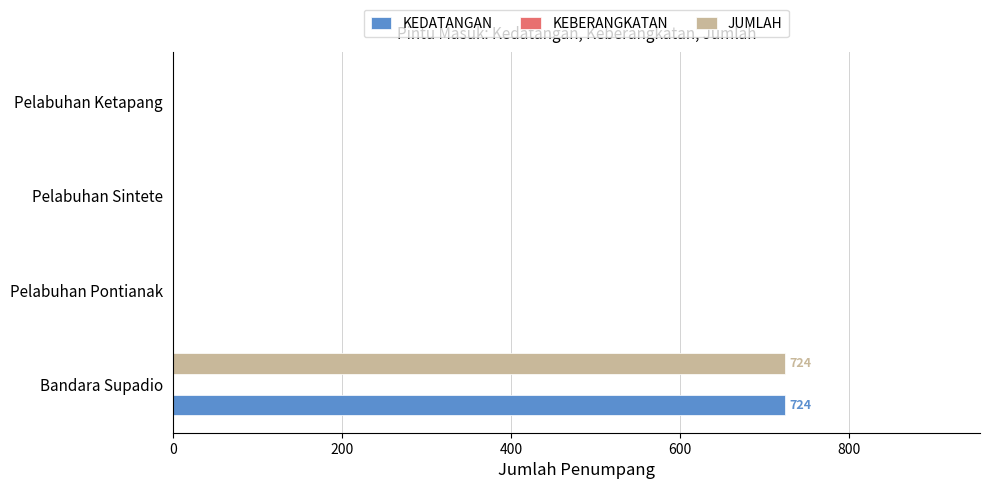

The KEDATANGAN series shows 0 at Pelabuhan Ketapang. True or false?

True